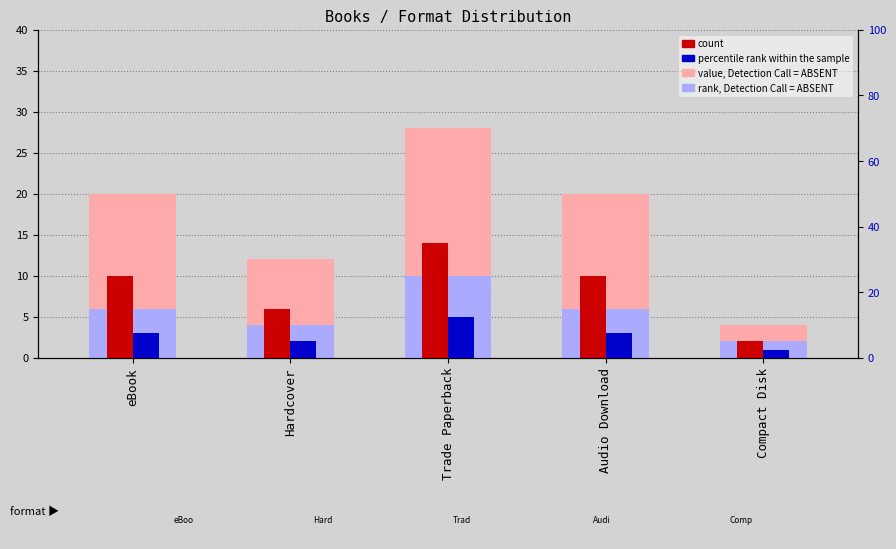

How many bars are there in total?

20